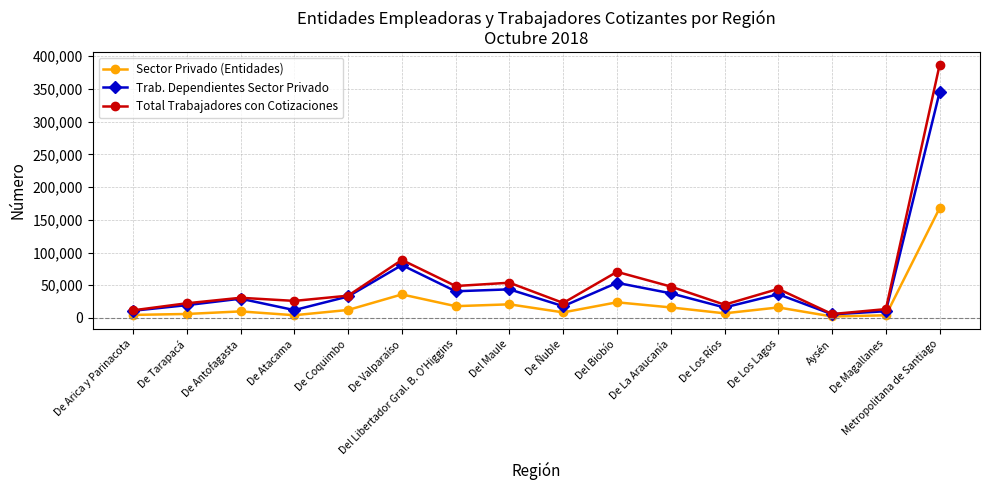

The Trab. Dependientes Sector Privado series shows 216073 at Metropolitana de Santiago. True or false?

False